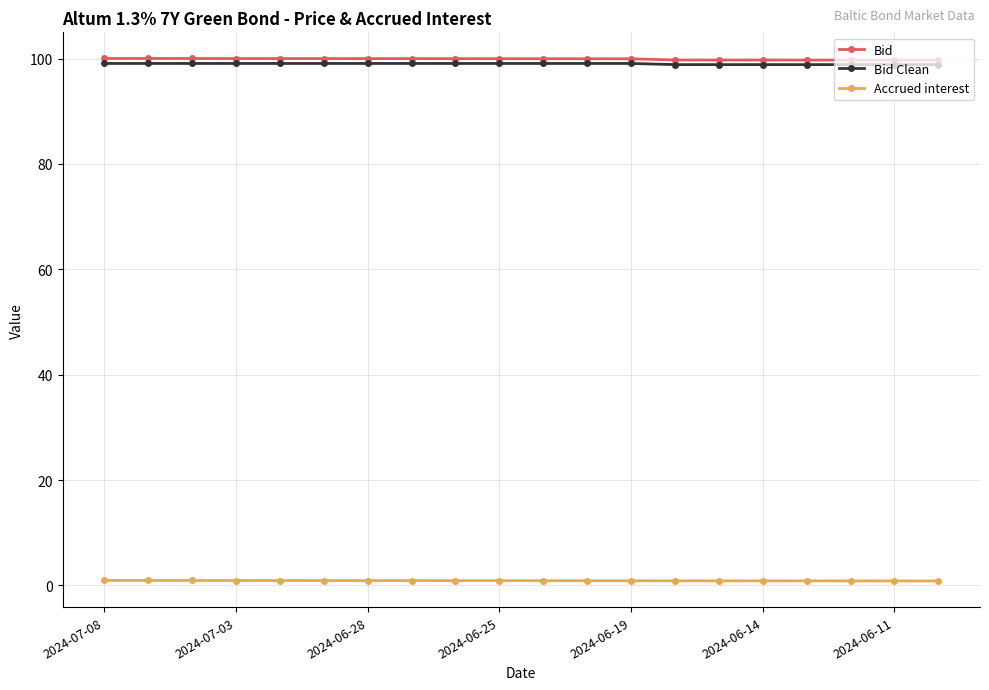

At how many categories does at least one series exceed 73?

20